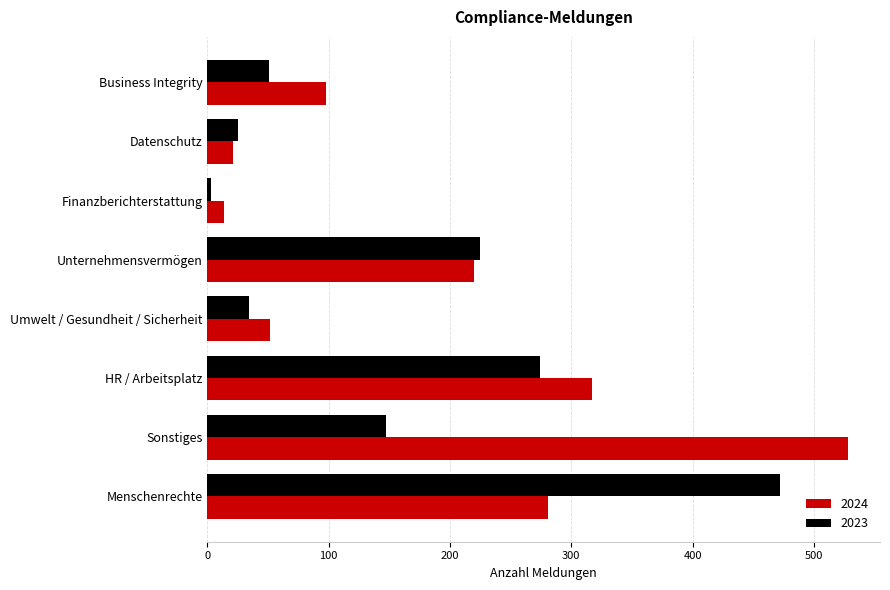

Is it true that 2023 equals 353 at Unternehmensvermögen?

False